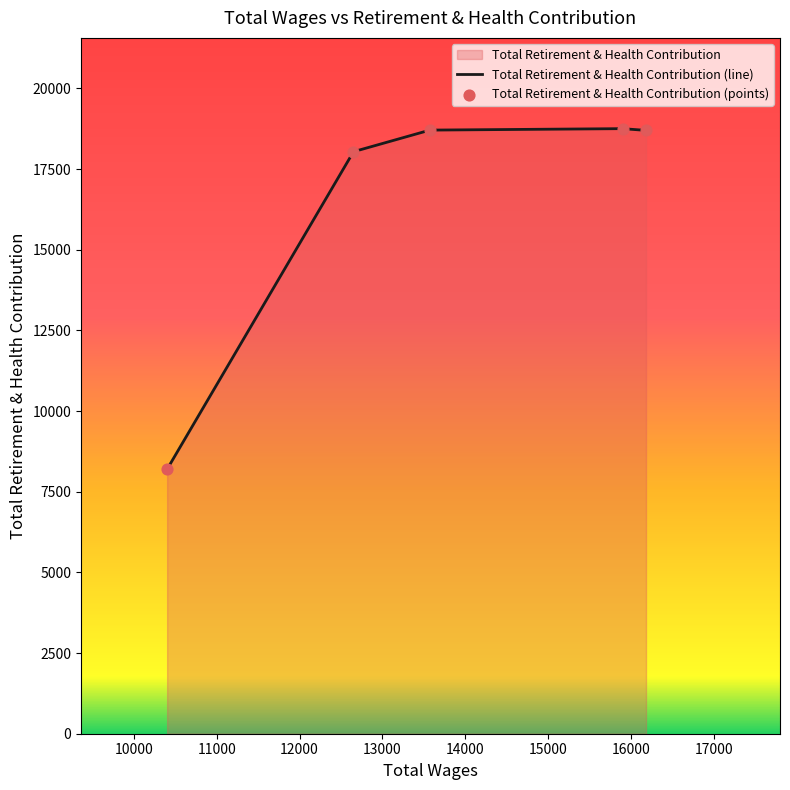

What is the smallest value displayed?

8199